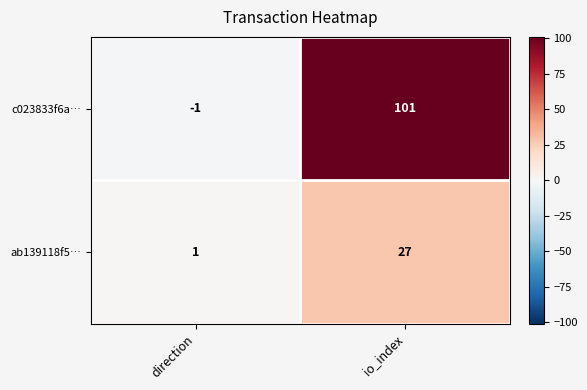

Reading left to right, list all the values displayed in this chart.

c023833f6a…: -1	101
ab139118f5…: 1	27